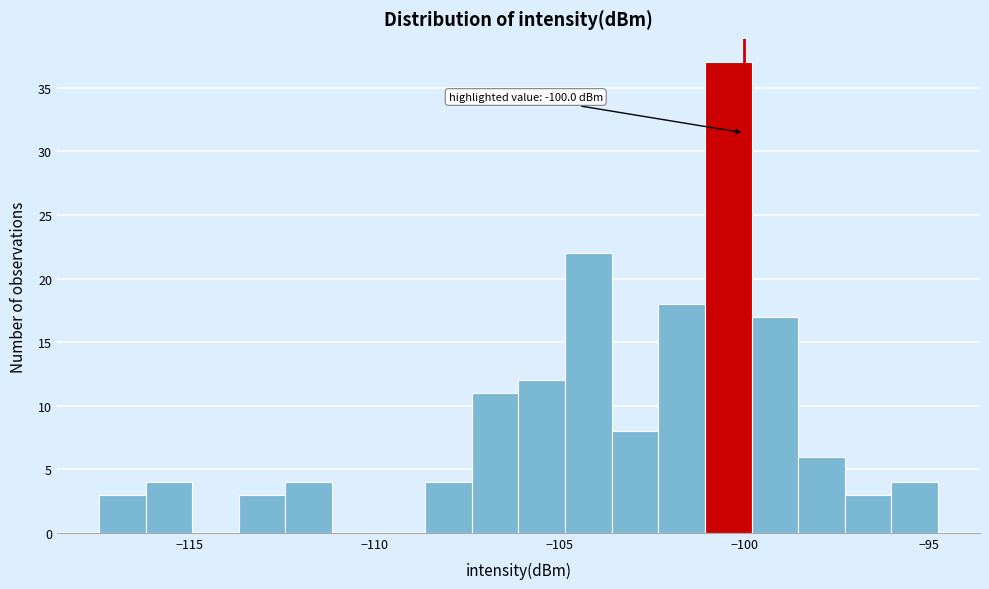

Around what value on the x-axis is the tallest bar? Give the approximate position of its centre, as read against the axis.

-100.5